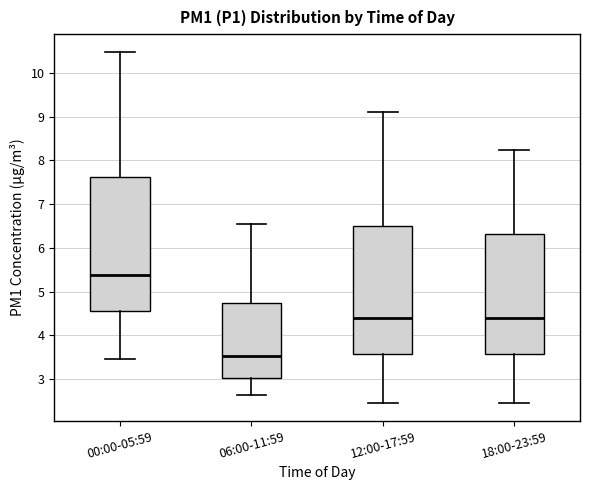

Which box's median line is the highest?

00:00-05:59